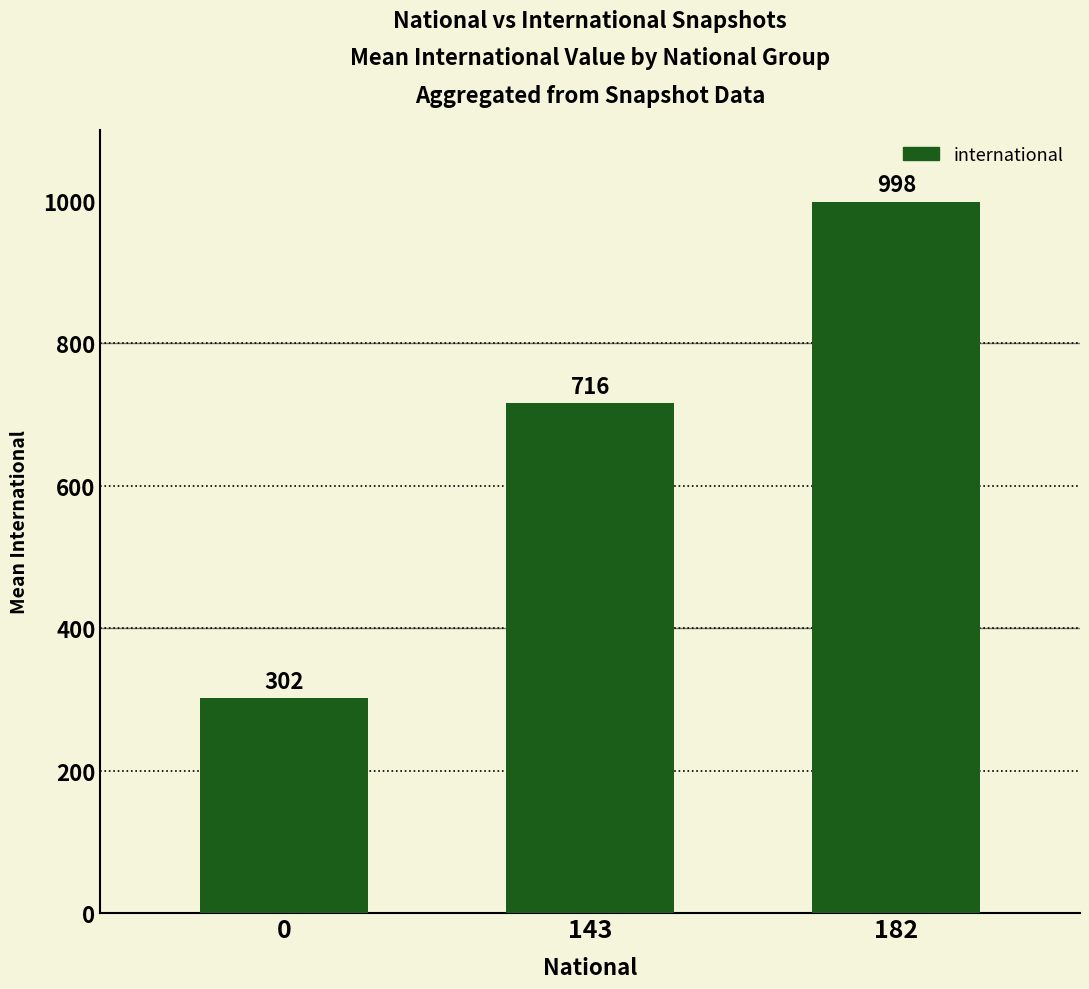

How many bars are there in total?

3